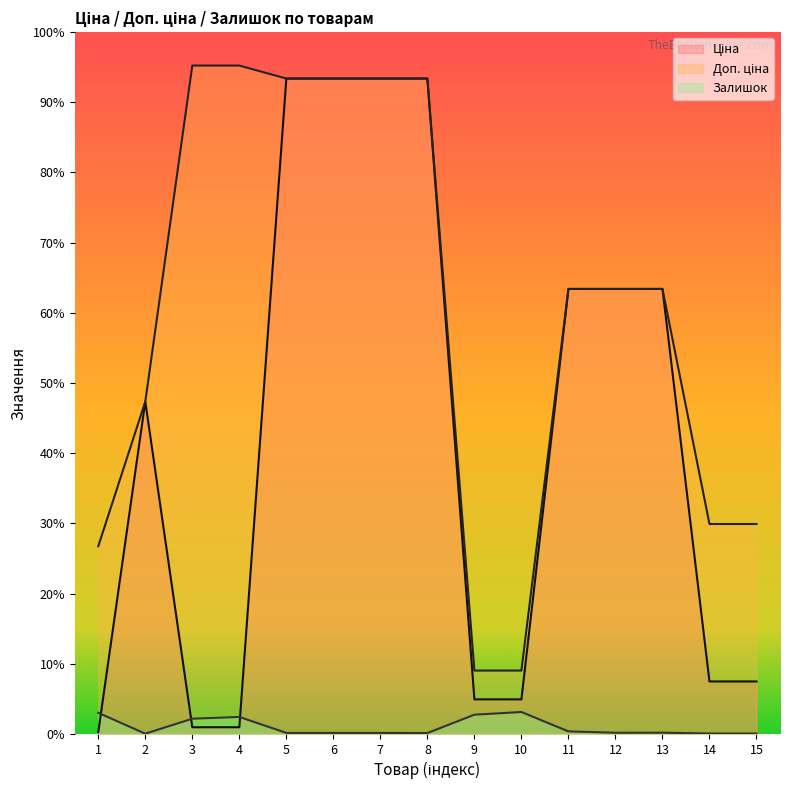

What are all the series names shown in the legend?

Ціна, Доп. ціна, Залишок